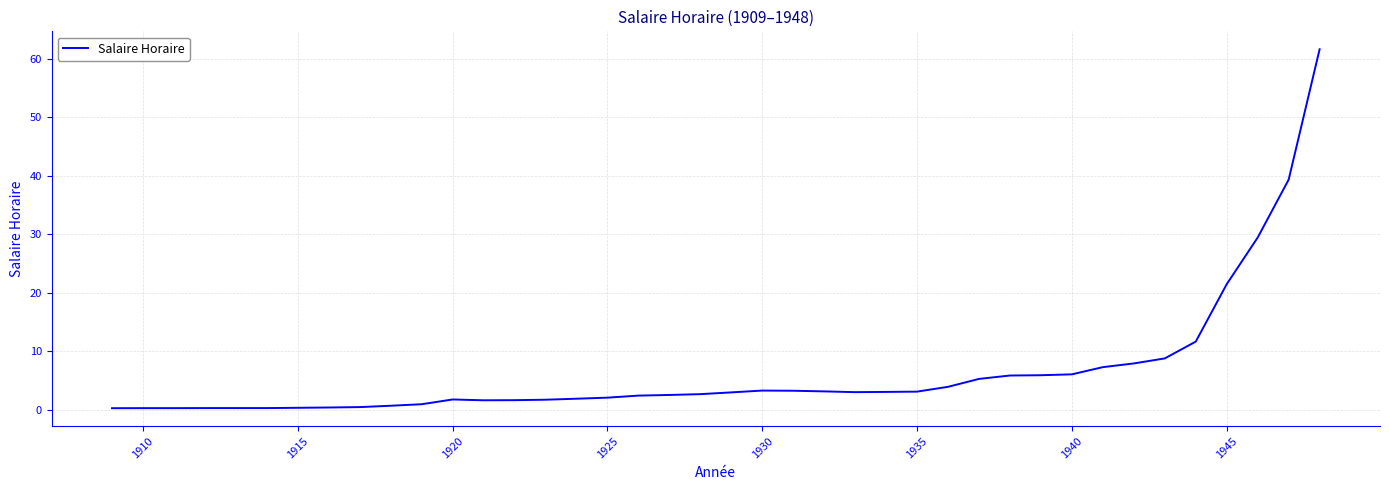

What is the maximum value shown in the chart?

61.6